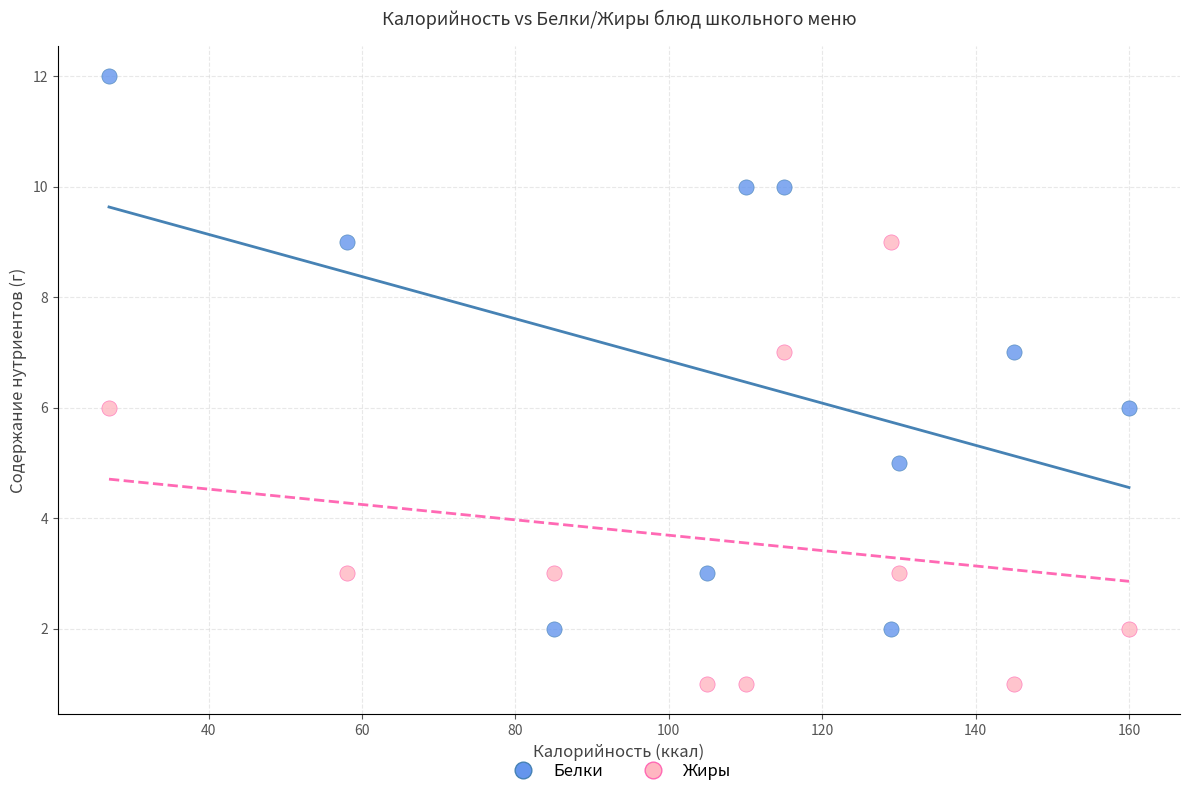

Across all data points, what is the range of X values (max minus min)?

133